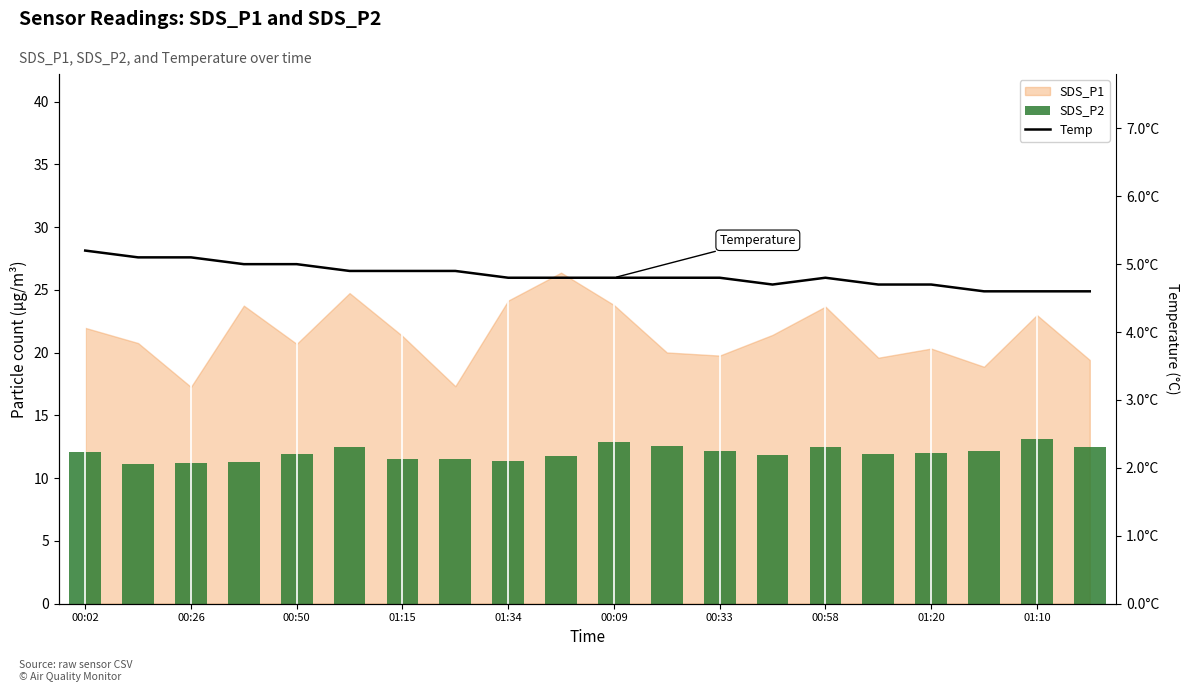

What is the value of the Temp bar at the 11th from the left?

4.8